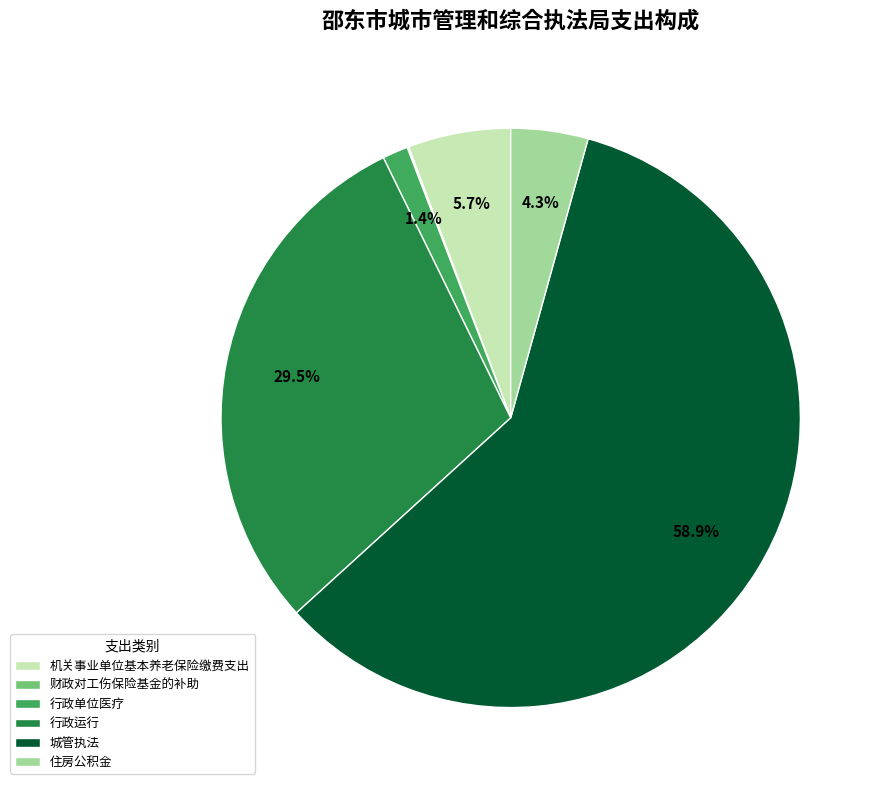

Is it true that 行政单位医疗 is 11% of the pie?

False